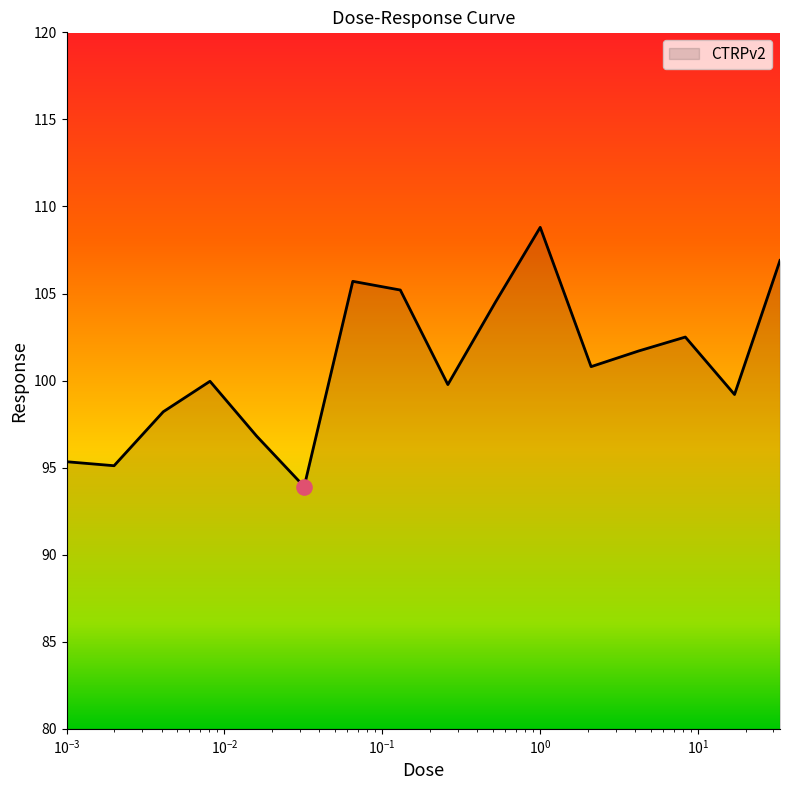

What is the minimum value shown in the chart?

93.9